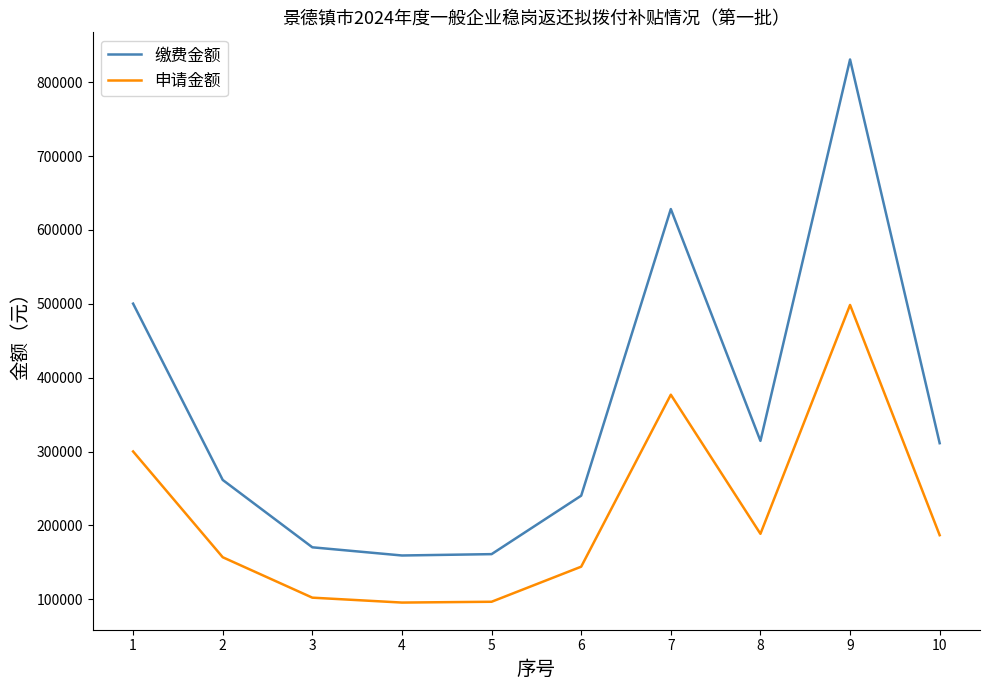

What is the greatest value displayed?

830654.8